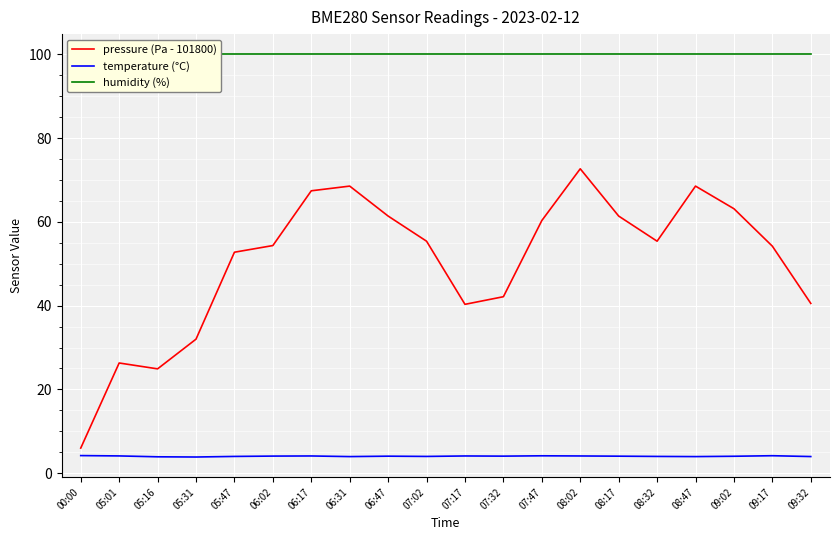

True or false: pressure (Pa - 101800) and temperature (°C) cross at least once.

False